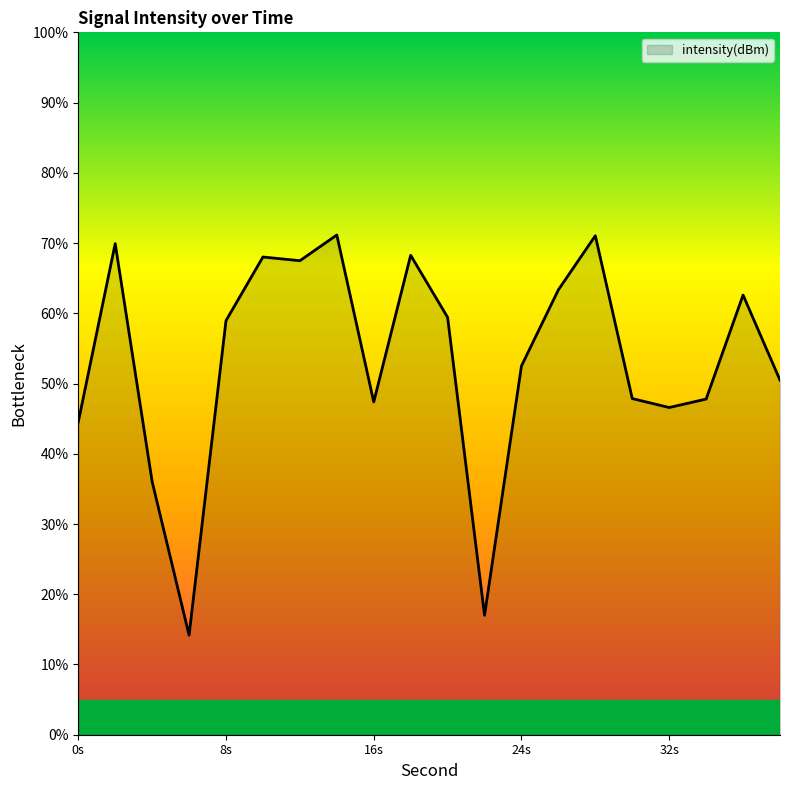

What is the maximum value shown in the chart?

71.1